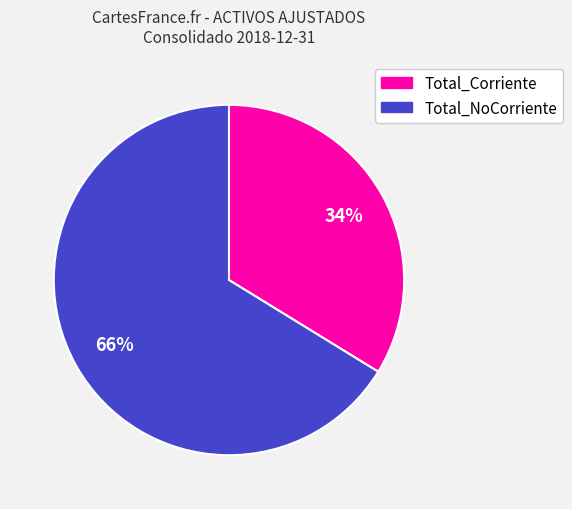

Combined, do Total_Corriente and Total_NoCorriente account for over 50%?

Yes